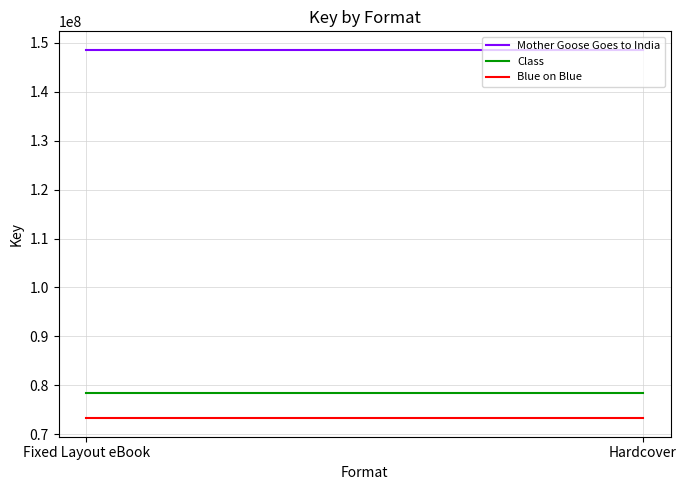

How many series are shown in this chart?

3